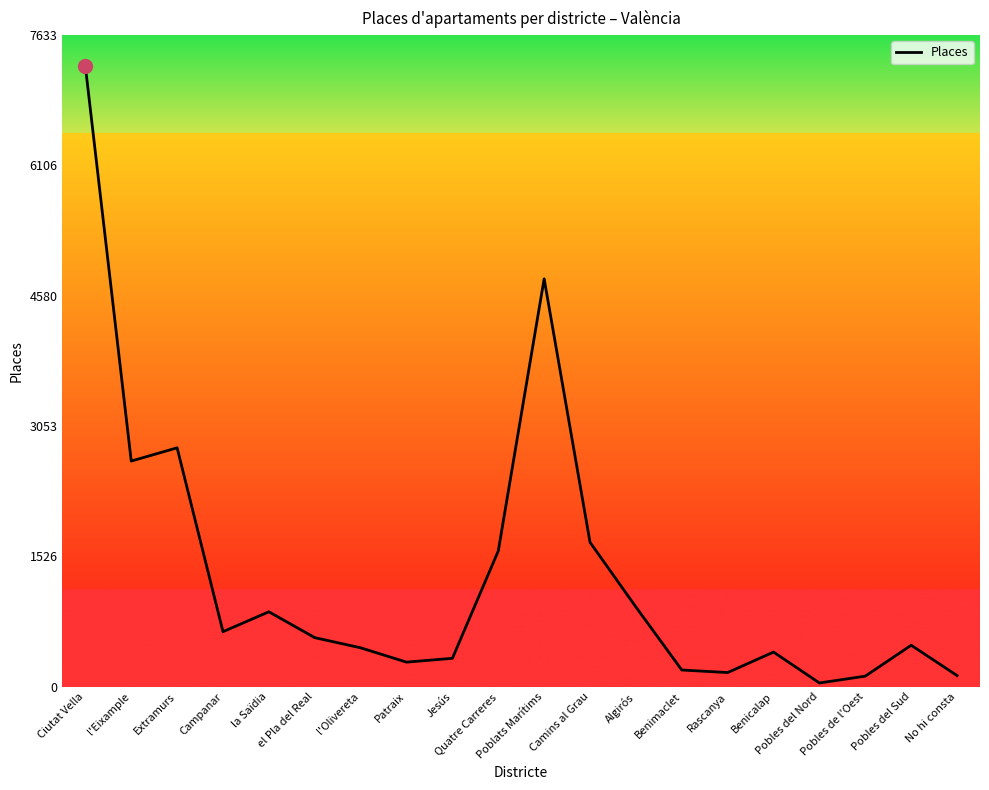

What is the difference between the maximum and minimum values?

7226